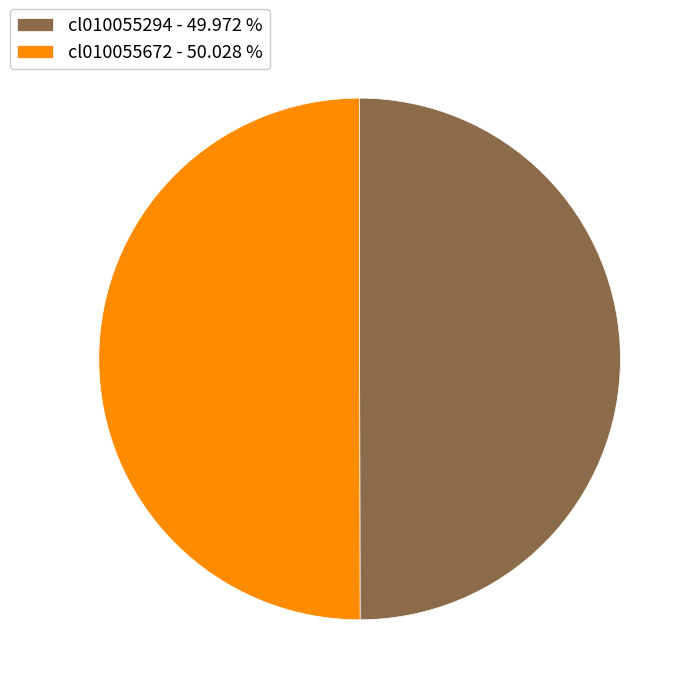

The cl010055294 slice represents 50% of the pie. True or false?

True